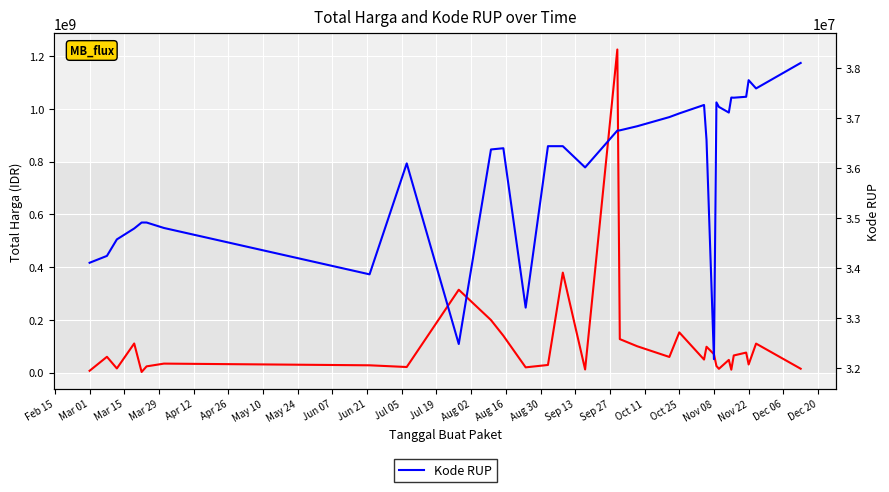

What is the total value across all series at Oct 11?

163753382